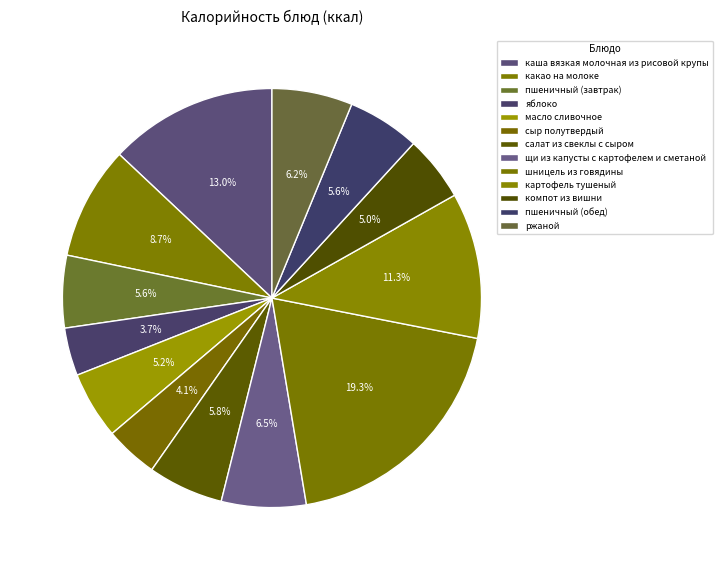

How many segments does this pie chart have?

13